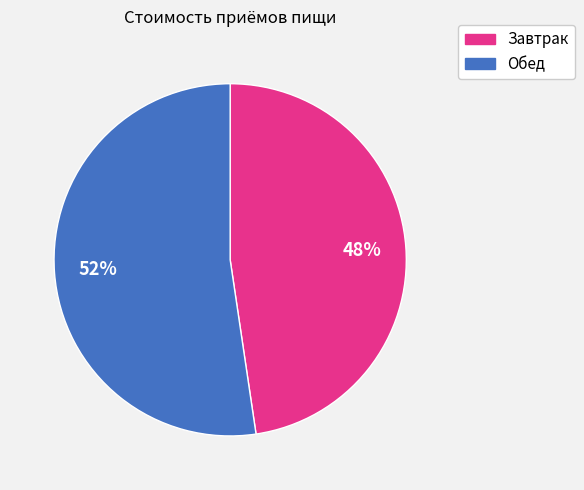

Is there a majority slice in this chart?

Yes